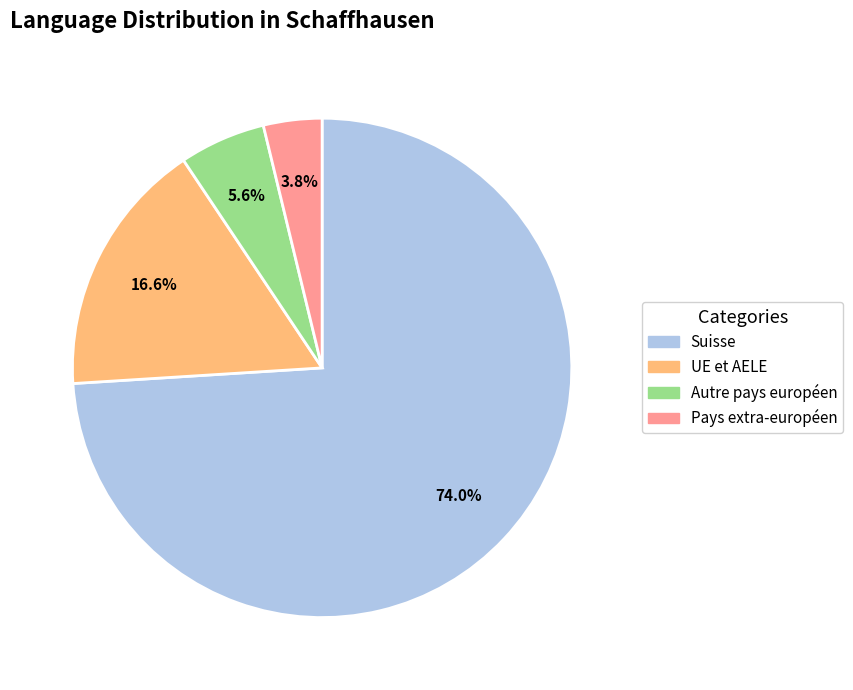

Does any single category account for the majority?

Yes